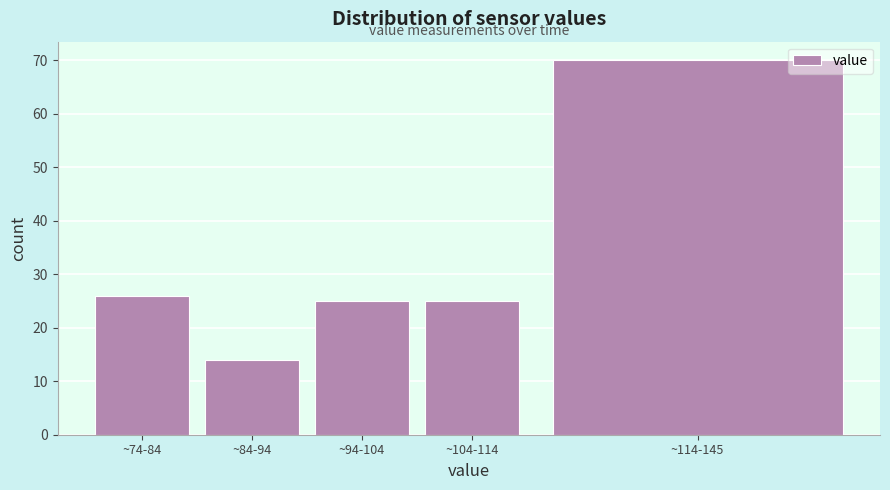

Reading left to right, transcribe all the data shown in this chart.

~74-84=26	~84-94=14	~94-104=25	~104-114=25	~114-145=70